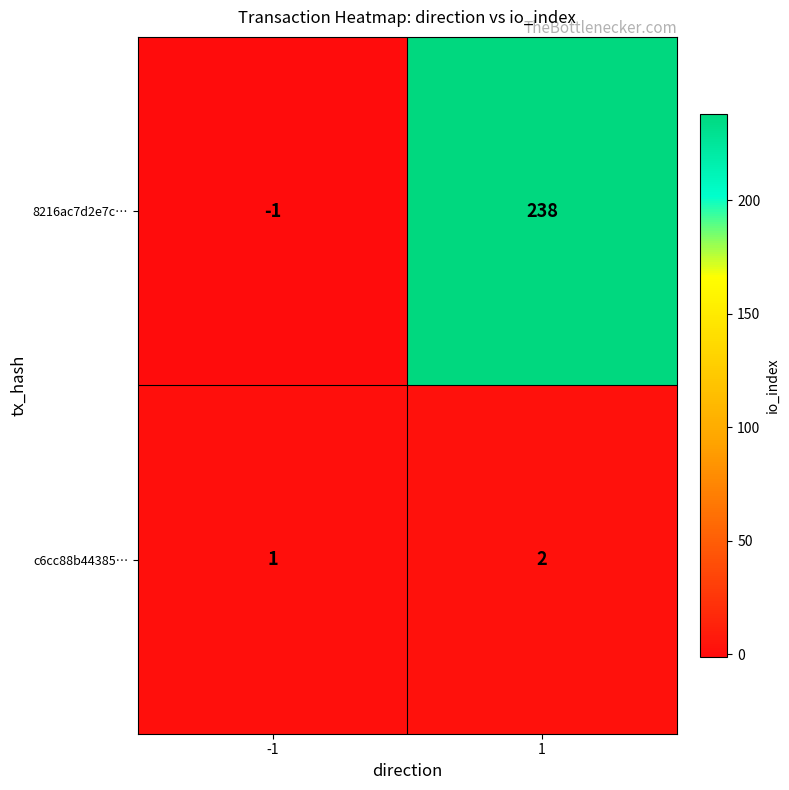

List the series in order of their peak value, lowest first.

c6cc88b44385…, 8216ac7d2e7c…